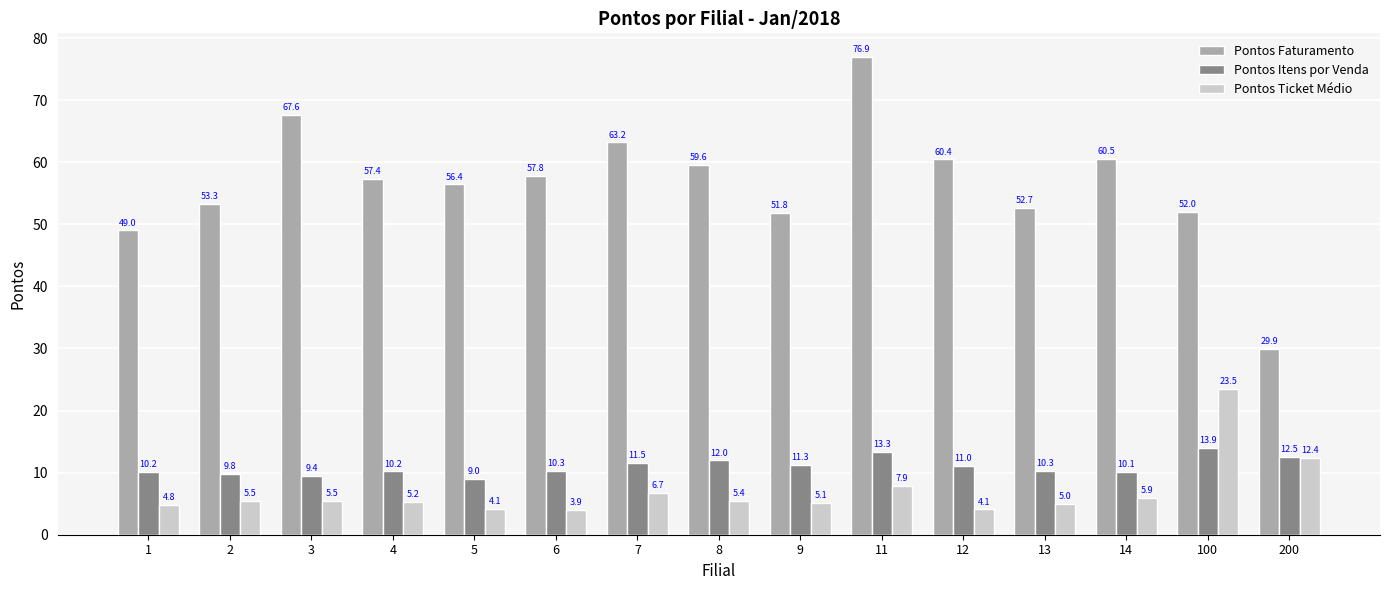

The value of Pontos Ticket Médio at 3 is 8.5. True or false?

False